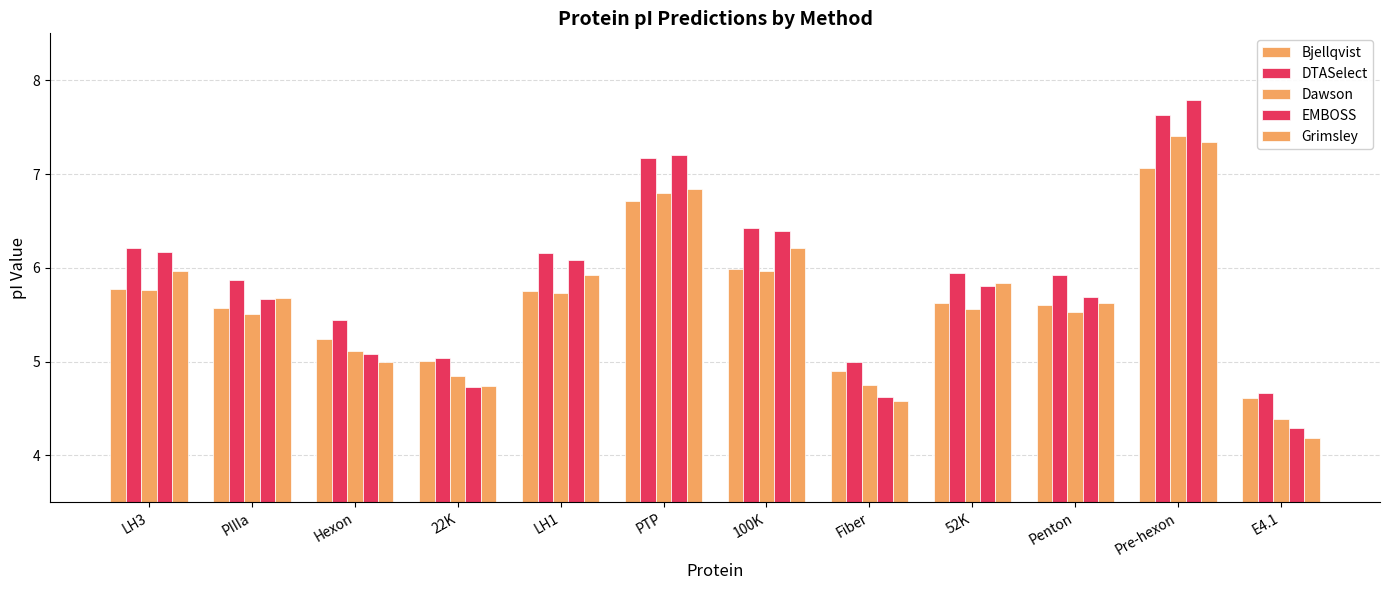

How many bars are there in total?

60